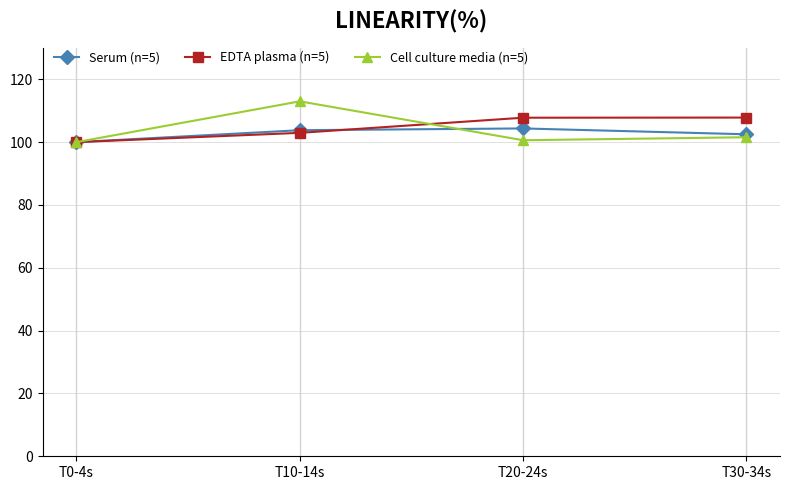

True or false: EDTA plasma (n=5) and Cell culture media (n=5) cross at least once.

True